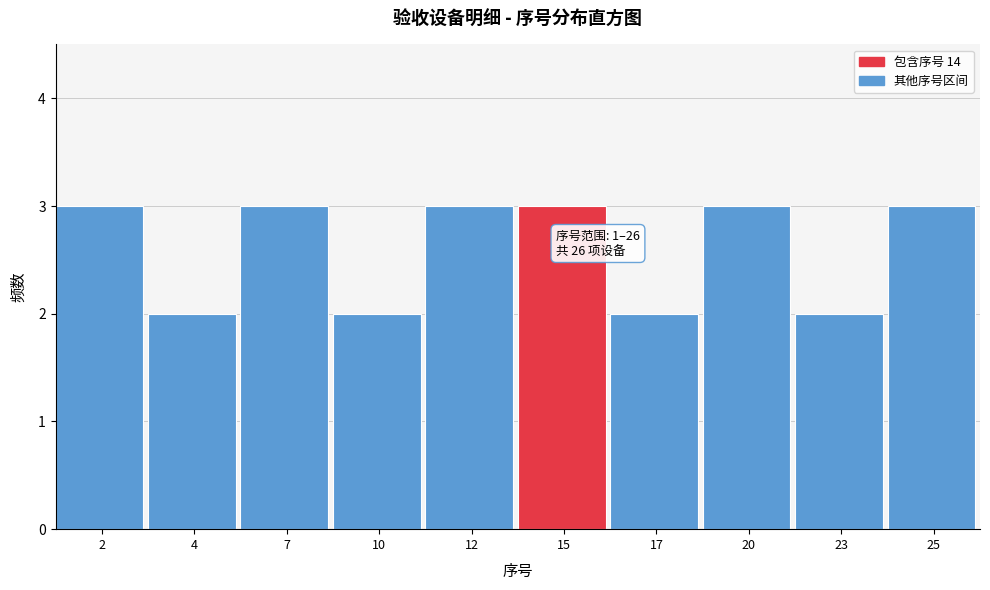

Reading left to right, extract all data points from this chart.

2=3	4=2	7=3	10=2	12=3	15=3	17=2	20=3	23=2	25=3